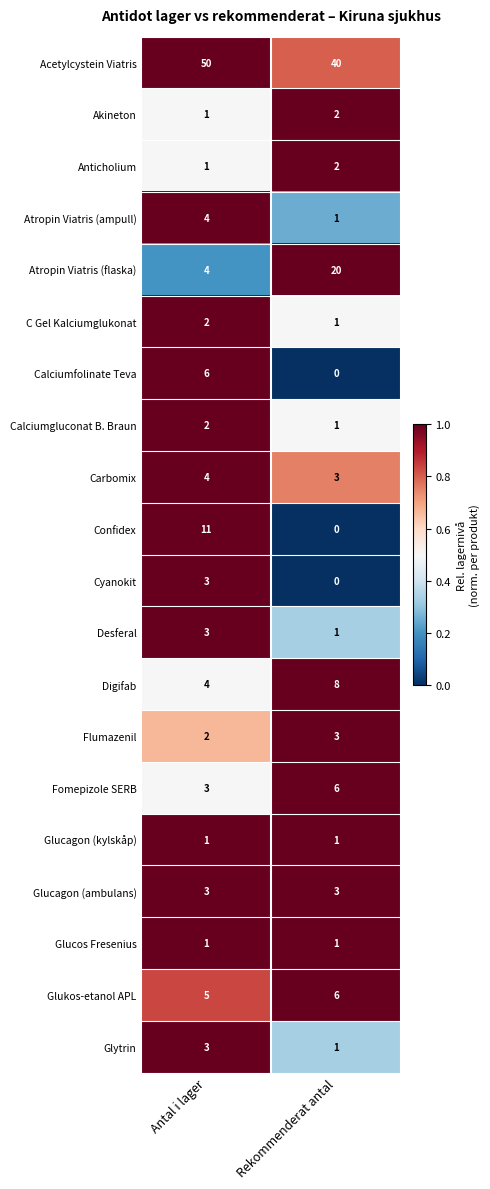

What is the sum of all Glytrin values?

4